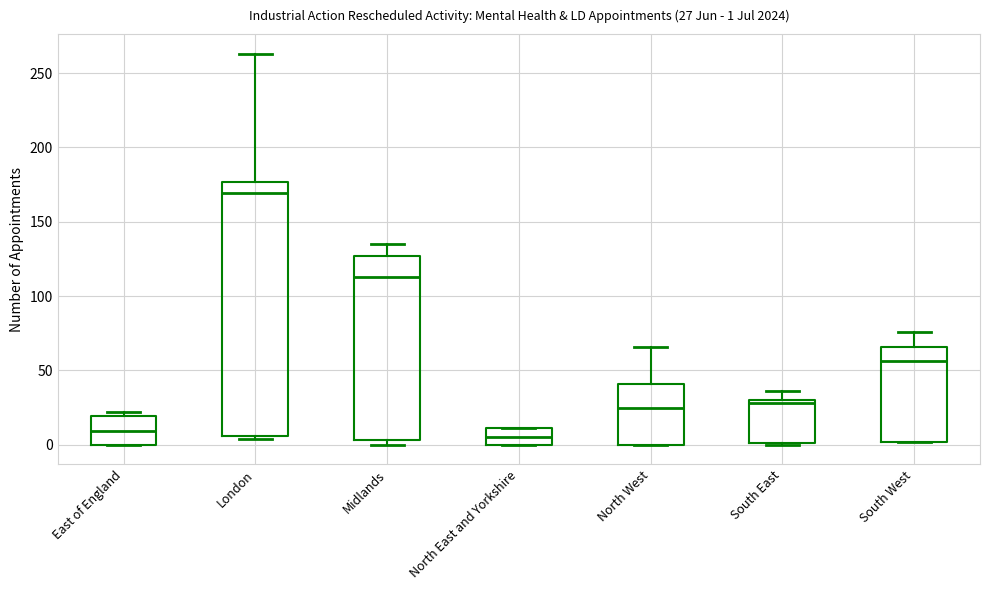

Comparing the boxes themselves (not the whiskers), which one is the tallest?

London